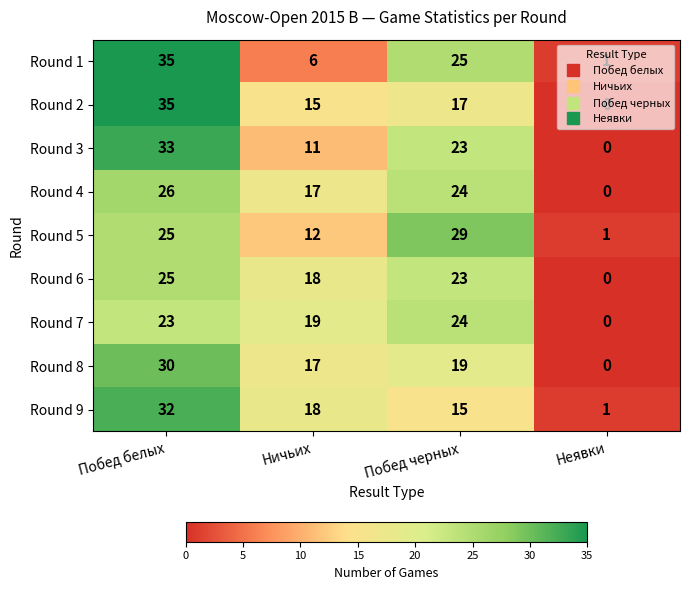

True or false: Round 2 has a value of 25 at Побед черных.

False